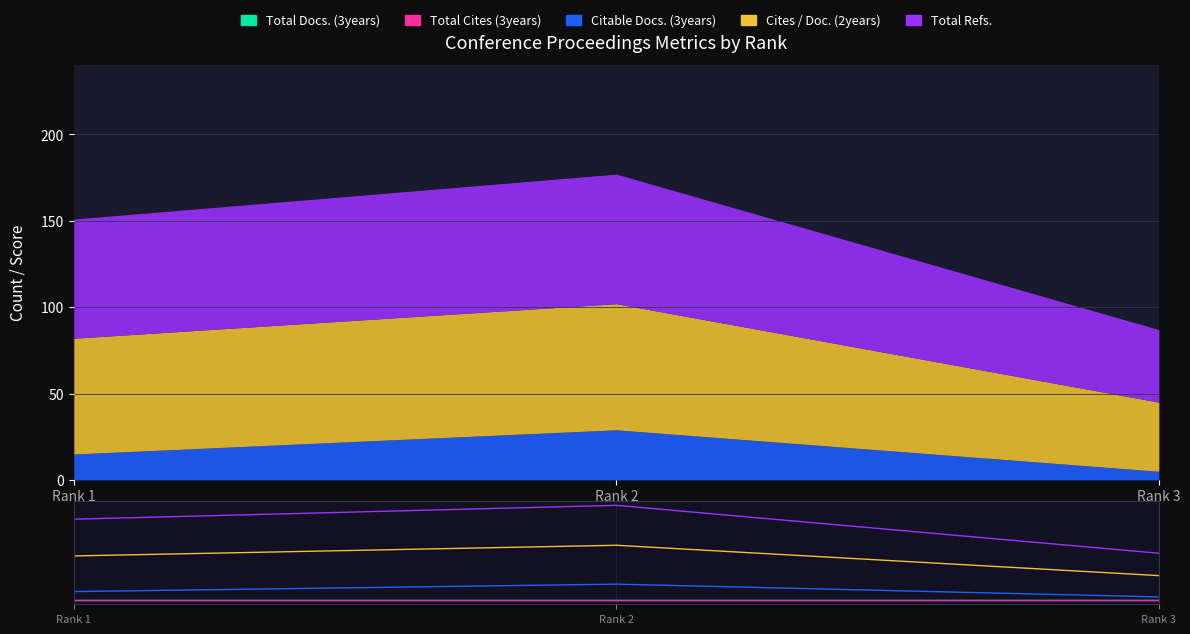

Is it true that Total Refs. equals 177 at Rank 2?

True